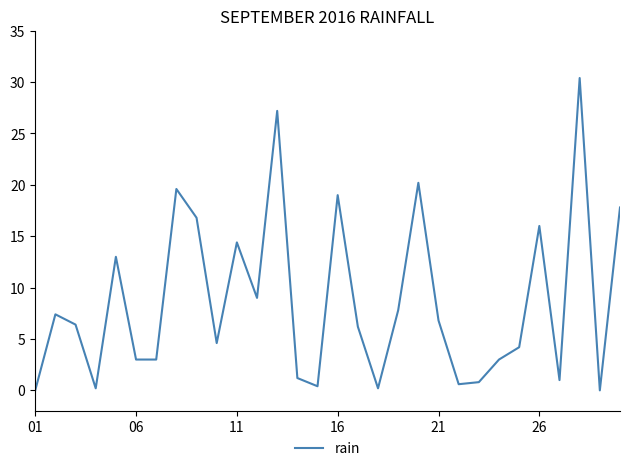

What is the difference between the maximum and minimum values?

30.4